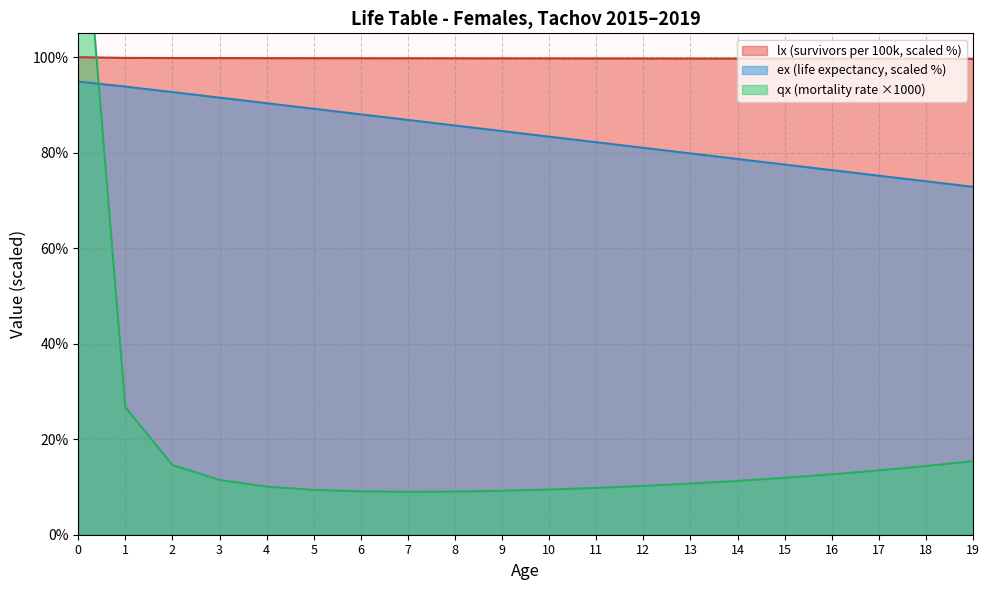

What is the value of the lx point at the 20th from the left?

99.6